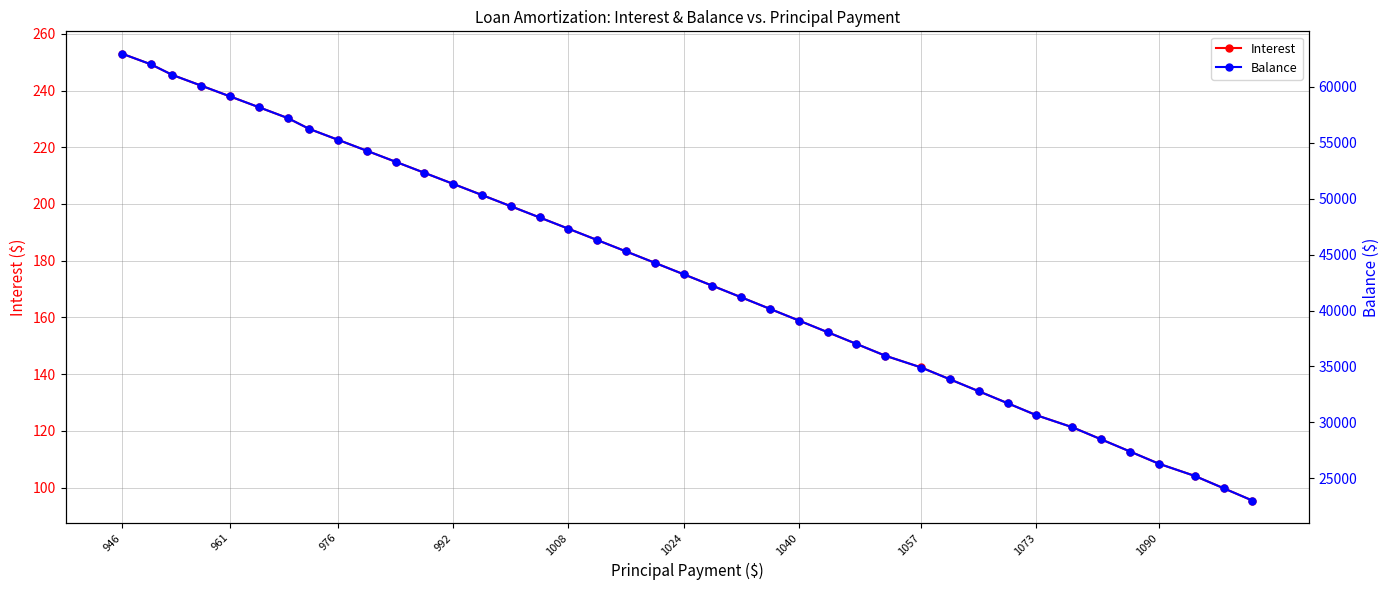

True or false: Interest has more than 2 interior local peaks.

False